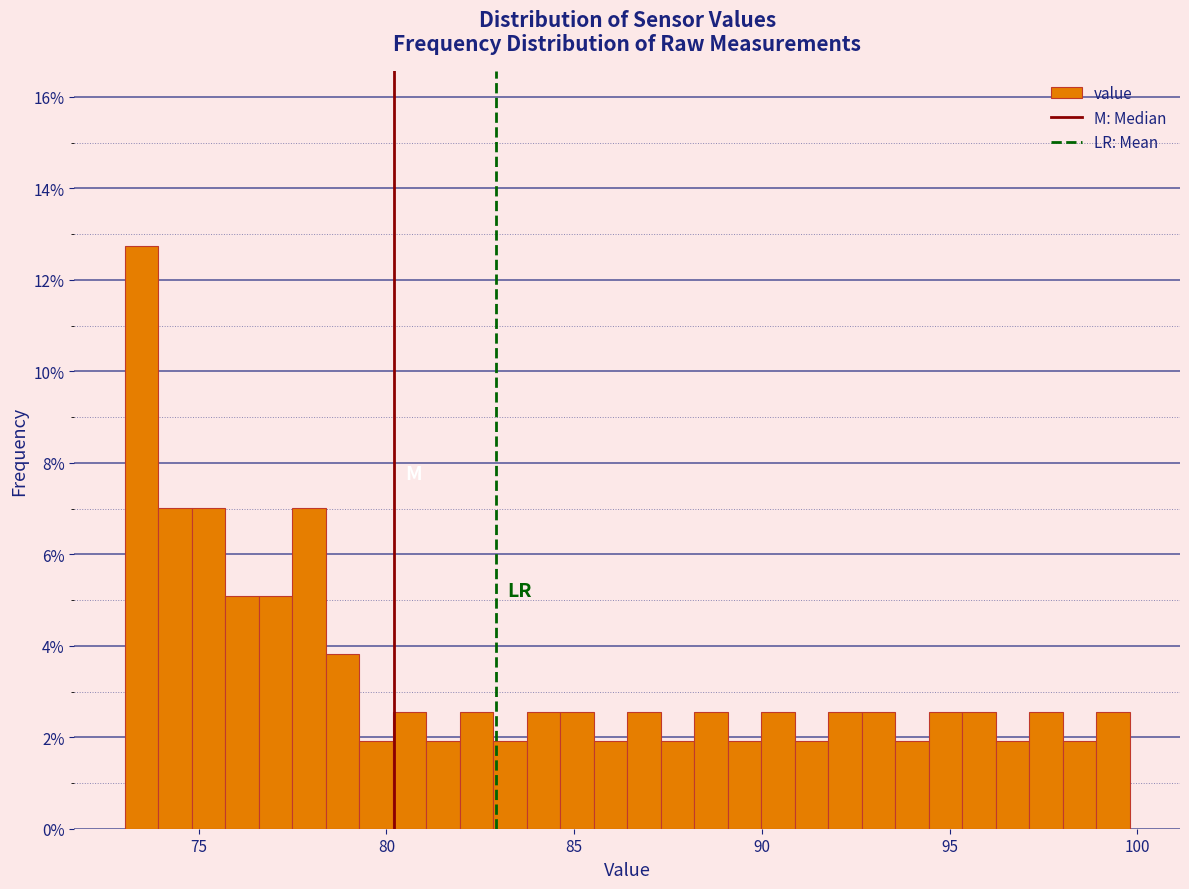

Read against the x-axis, roughly where is the centre of the tallest bar?

73.5